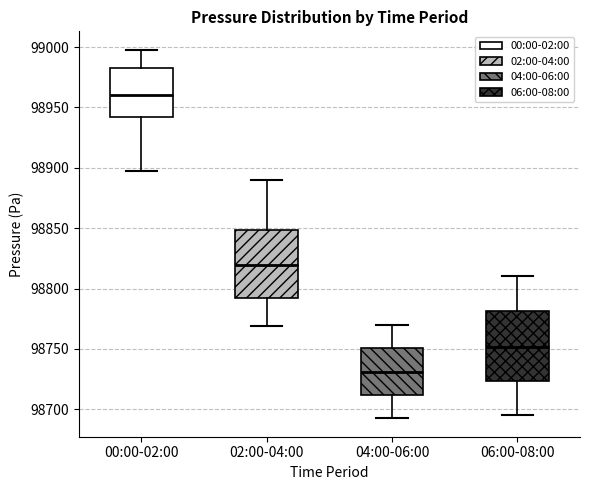

Reading left to right, read every box against the y-axis: the position of its median line, the range the box covers, and the ends of its whiskers. The values are not printed on the chart, so give them approximately, as read against the axis.

00:00-02:00: median 98960, box 98940 to 98980, whiskers 98900 to 99000
02:00-04:00: median 98820, box 98790 to 98850, whiskers 98770 to 98890
04:00-06:00: median 98730, box 98710 to 98750, whiskers 98695 to 98770
06:00-08:00: median 98750, box 98725 to 98780, whiskers 98695 to 98810